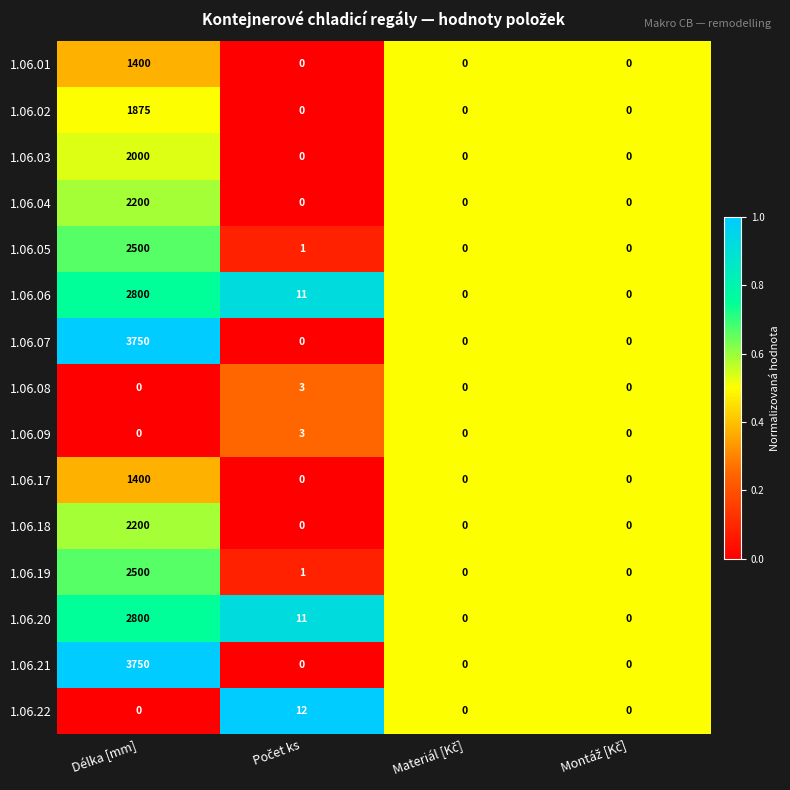

How many 1.06.17 values are between 0 and 1400?

4